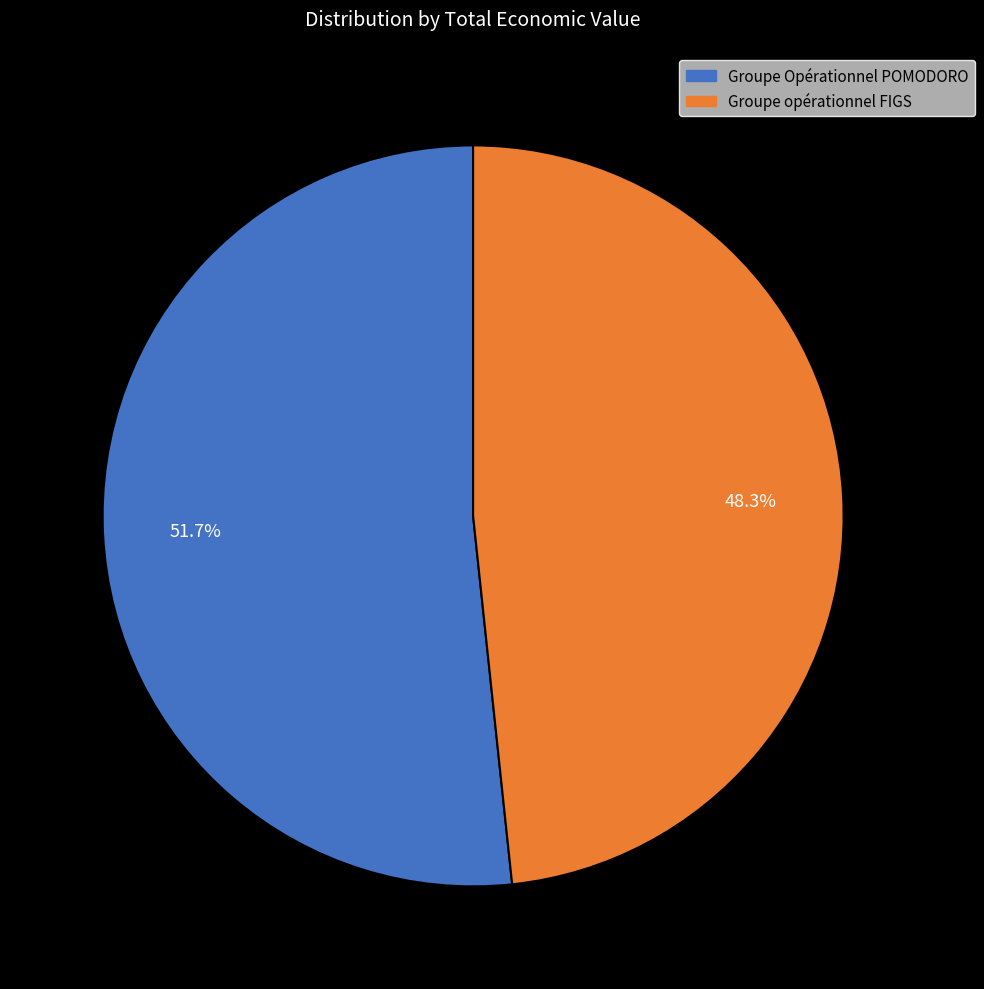

How many segments does this pie chart have?

2